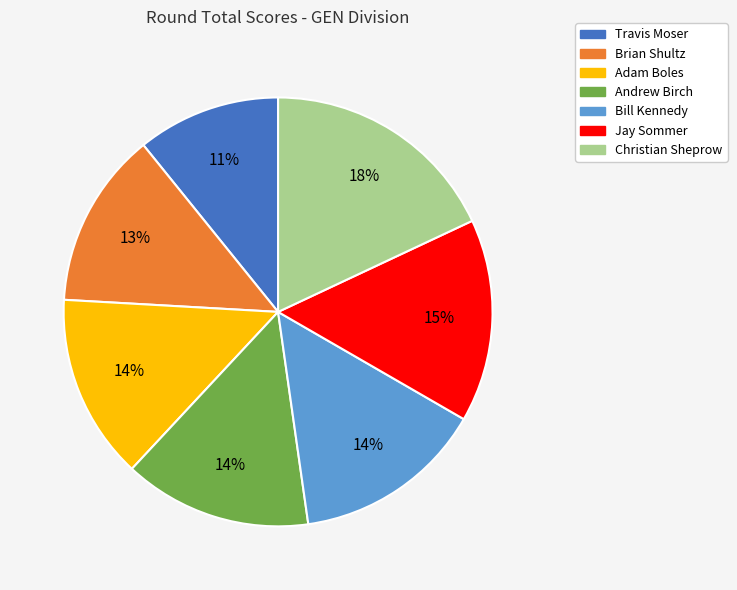

Does any single category account for the majority?

No